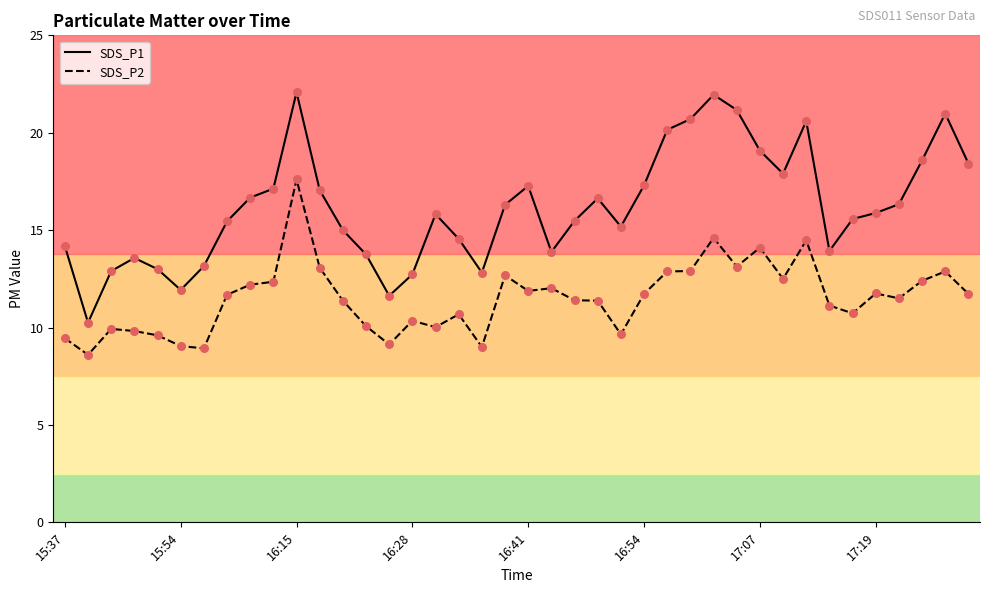

Which series has the widest spread of values?

SDS_P1